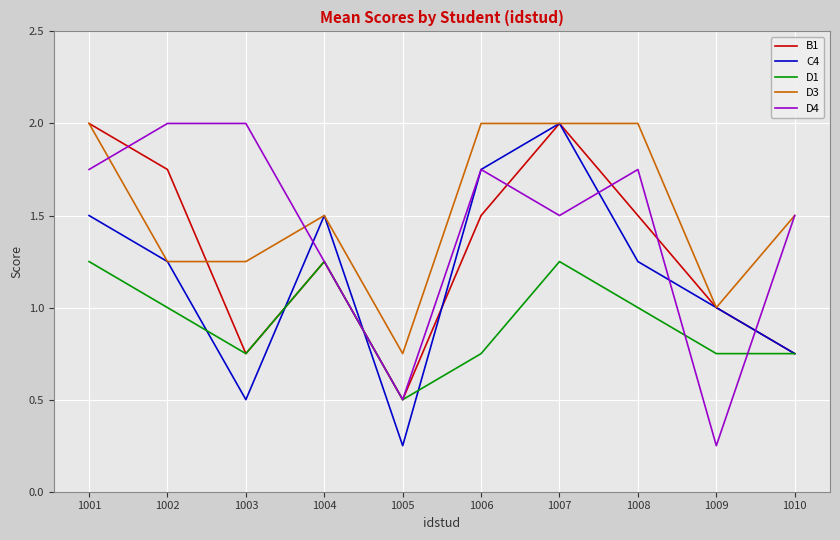

Which category has the lowest value in the D4 series?

1009